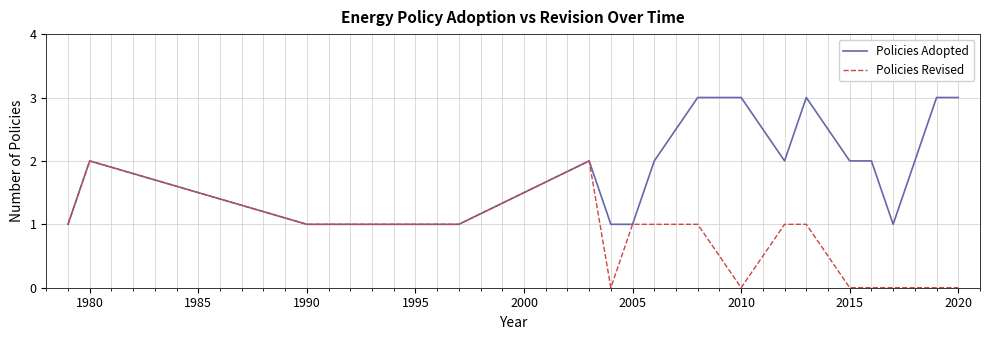

What is the minimum value for Policies Adopted?

1